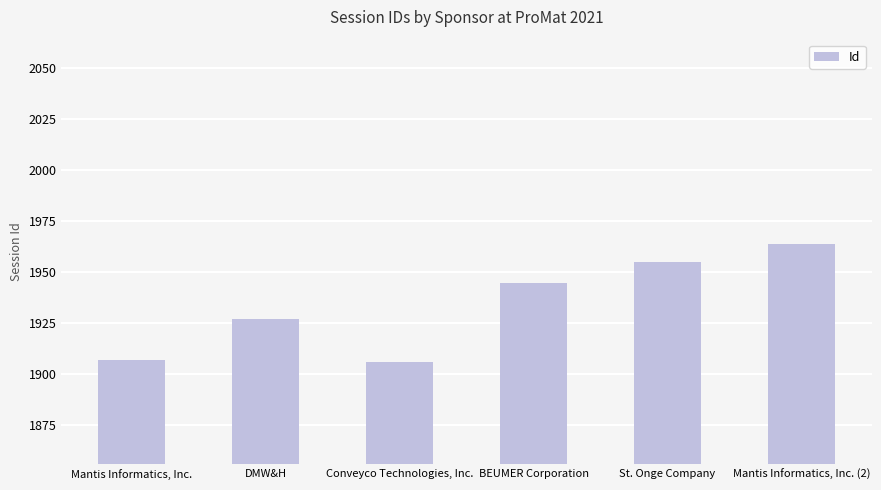

What is the change in value from DMW&H to Conveyco Technologies, Inc.?

-21